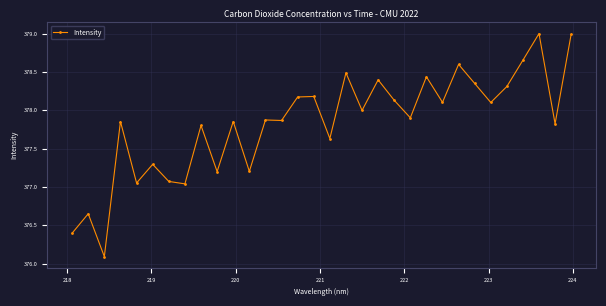

How many values are below 377?

3